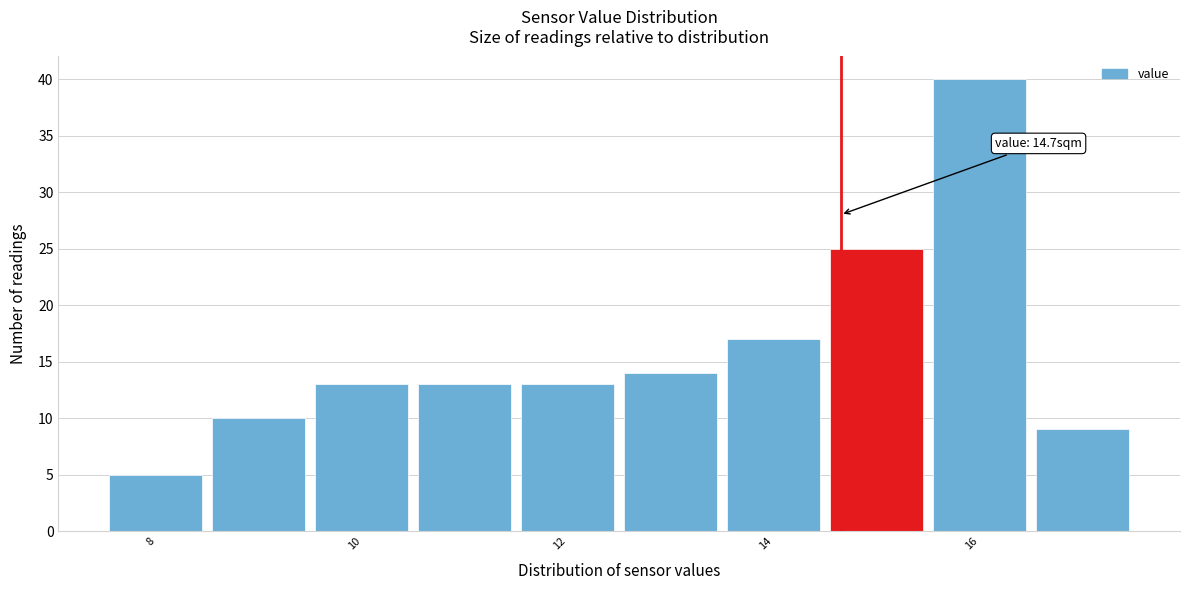

Over which range of the x-axis is the bar tallest?

15.55 to 16.55